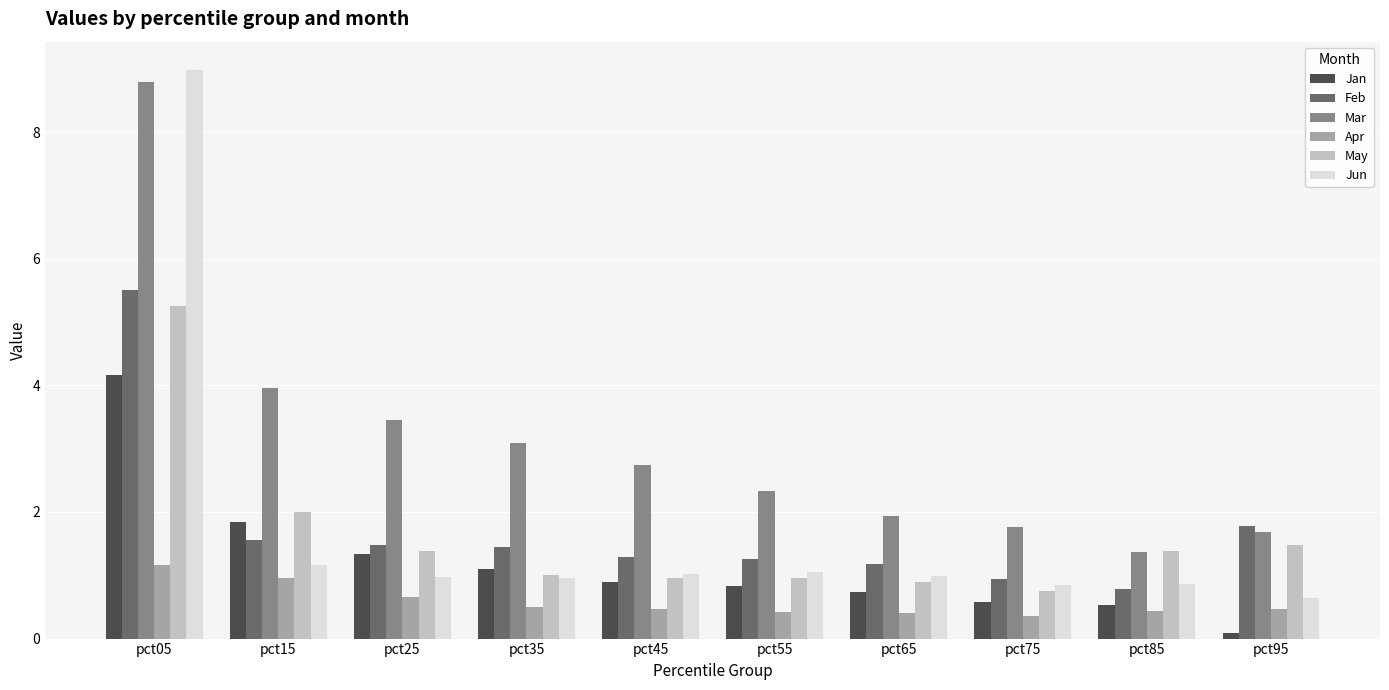

Between pct25 and pct75, which series saw the biggest shift?

Mar